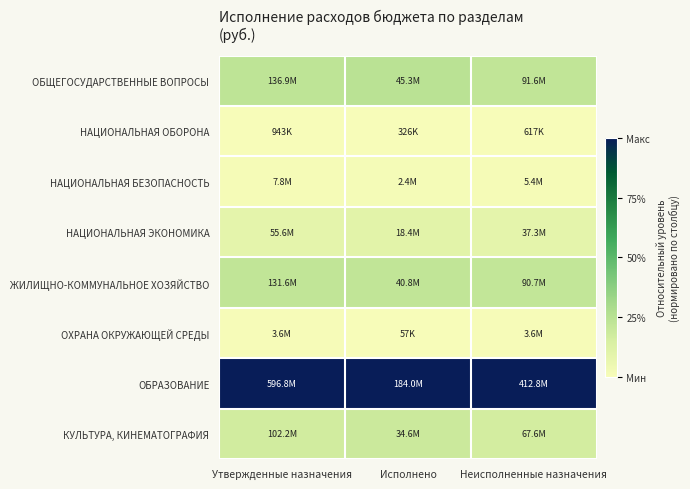

Reading right to left, what are all the values shown in this chart?

ОБЩЕГОСУДАРСТВЕННЫЕ ВОПРОСЫ: Неисполненные назначения=0.2	Исполнено=0.2	Утвержденные назначения=0.2
НАЦИОНАЛЬНАЯ ОБОРОНА: Неисполненные назначения=0.0	Исполнено=0.0	Утвержденные назначения=0.0
НАЦИОНАЛЬНАЯ БЕЗОПАСНОСТЬ: Неисполненные назначения=0.0	Исполнено=0.0	Утвержденные назначения=0.0
НАЦИОНАЛЬНАЯ ЭКОНОМИКА: Неисполненные назначения=0.1	Исполнено=0.1	Утвержденные назначения=0.1
ЖИЛИЩНО-КОММУНАЛЬНОЕ ХОЗЯЙСТВО: Неисполненные назначения=0.2	Исполнено=0.2	Утвержденные назначения=0.2
ОХРАНА ОКРУЖАЮЩЕЙ СРЕДЫ: Неисполненные назначения=0.0	Исполнено=0.0	Утвержденные назначения=0.0
ОБРАЗОВАНИЕ: Неисполненные назначения=1.0	Исполнено=1.0	Утвержденные назначения=1.0
КУЛЬТУРА, КИНЕМАТОГРАФИЯ: Неисполненные назначения=0.2	Исполнено=0.2	Утвержденные назначения=0.2